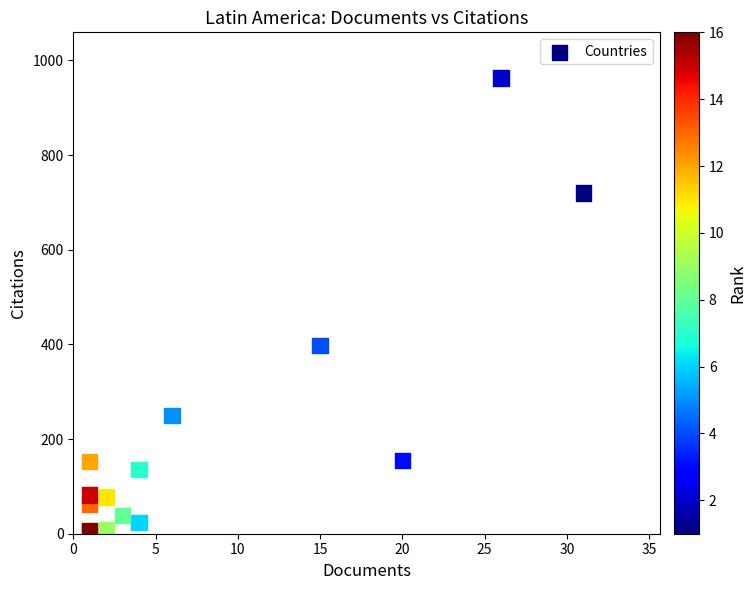

What Y value in the scatter plot is closest to 483?

397